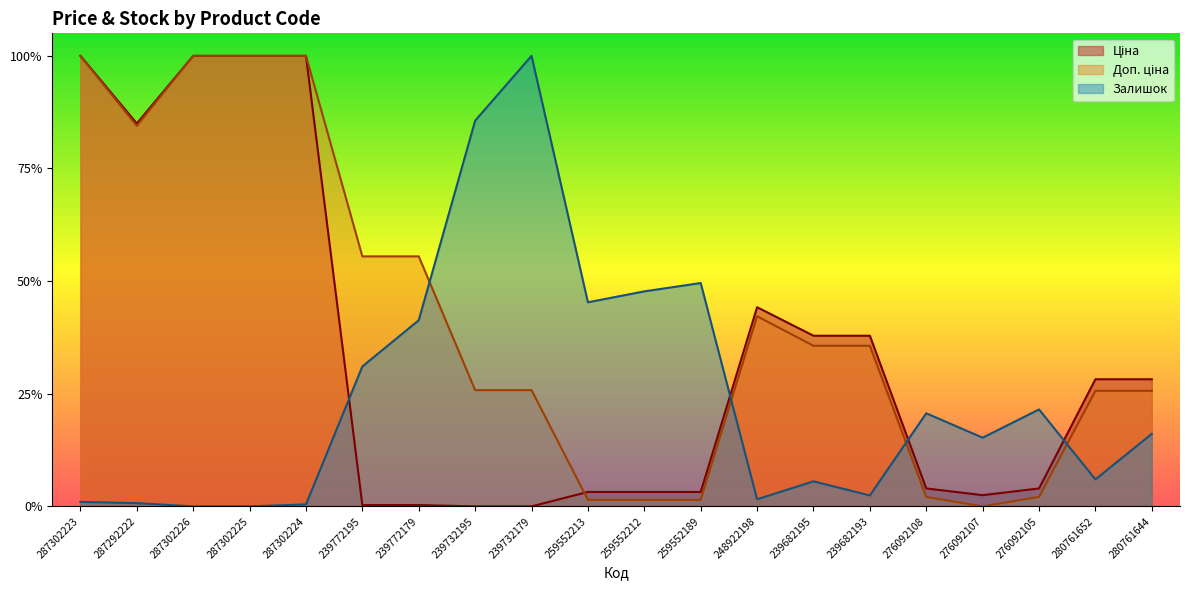

Reading left to right, list all the values displayed in this chart.

Ціна: 287302223=1.0	287292222=0.8	287302226=1.0	287302225=1.0	287302224=1.0	239772195=0.0	239772179=0.0	239732195=0.0	239732179=0.0	259552213=0.0	259552212=0.0	259552189=0.0	248922198=0.4	239682195=0.4	239682193=0.4	276092108=0.0	276092107=0.0	276092105=0.0	280761652=0.3	280761644=0.3
Доп. ціна: 287302223=1.0	287292222=0.8	287302226=1.0	287302225=1.0	287302224=1.0	239772195=0.6	239772179=0.6	239732195=0.3	239732179=0.3	259552213=0.0	259552212=0.0	259552189=0.0	248922198=0.4	239682195=0.4	239682193=0.4	276092108=0.0	276092107=0.0	276092105=0.0	280761652=0.3	280761644=0.3
Залишок: 287302223=0.0	287292222=0.0	287302226=0.0	287302225=0.0	287302224=0.0	239772195=0.3	239772179=0.4	239732195=0.9	239732179=1.0	259552213=0.5	259552212=0.5	259552189=0.5	248922198=0.0	239682195=0.1	239682193=0.0	276092108=0.2	276092107=0.2	276092105=0.2	280761652=0.1	280761644=0.2